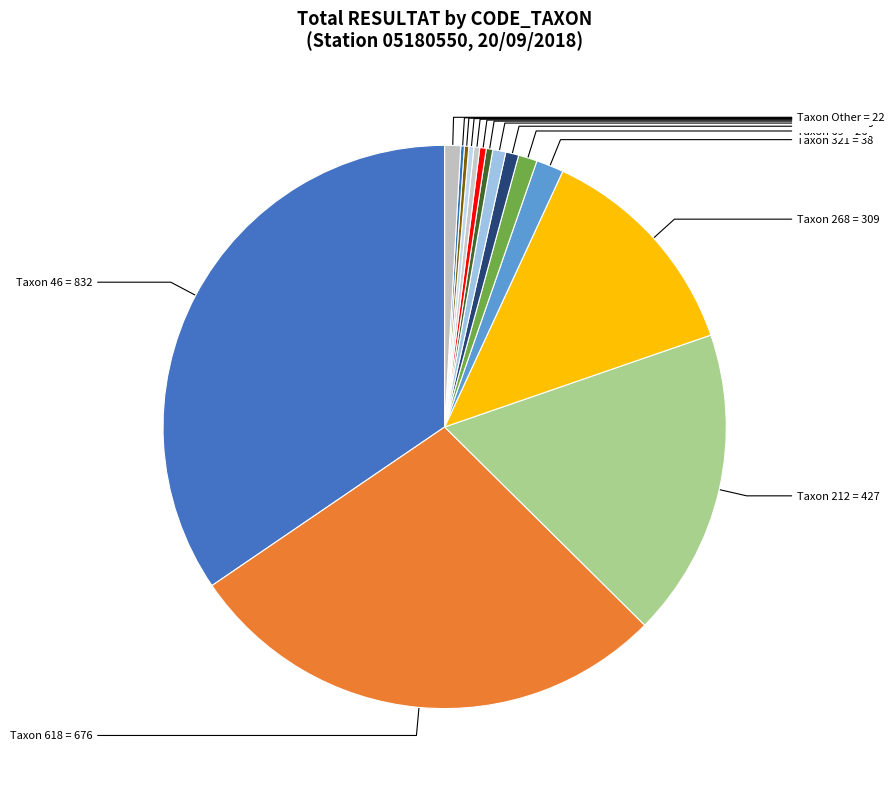

Rank the categories by value from lowest to highest.

473, 183, 399, 421, 485, 127, 318, 322, 231, 650, 307, 304, 451, 211, 404, 620, 623, 69, 321, 268, 212, 618, 46